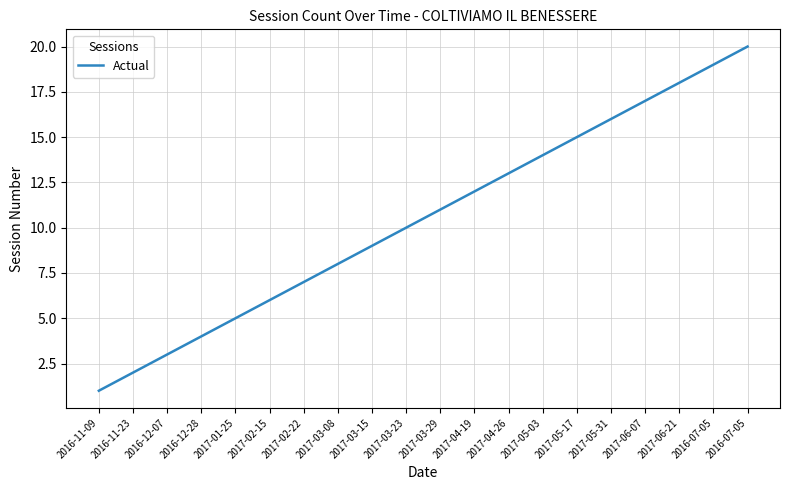

Is this an area chart (filled region under the line)?

No